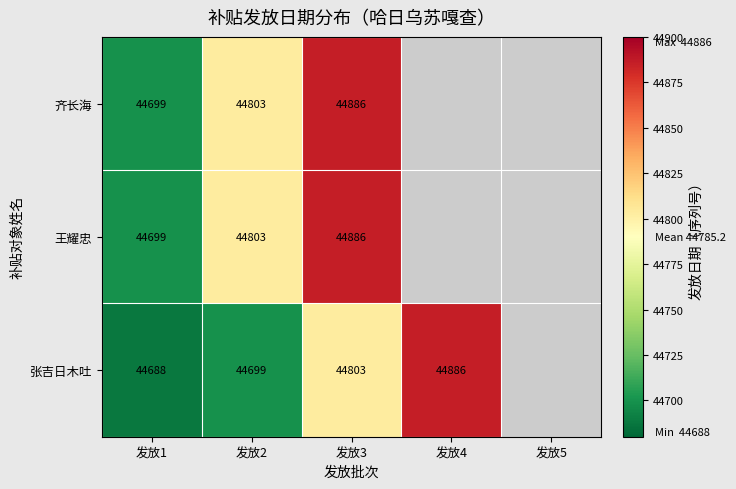

The value of 王耀忠 at 发放2 is 26467.5. True or false?

False